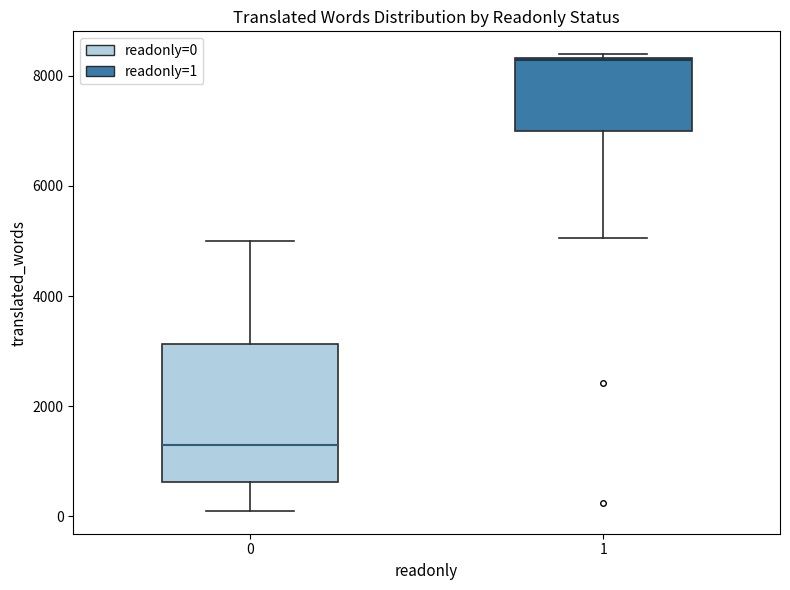

Reading left to right, read every box against the y-axis: the position of its median line, the range the box covers, and the ends of its whiskers. The values are not printed on the chart, so give them approximately, as read against the axis.

0: median 1400, box 600 to 3200, whiskers 0 to 5000
1: median 8200, box 7000 to 8400, whiskers 5000 to 8400 (just above the box's upper edge)